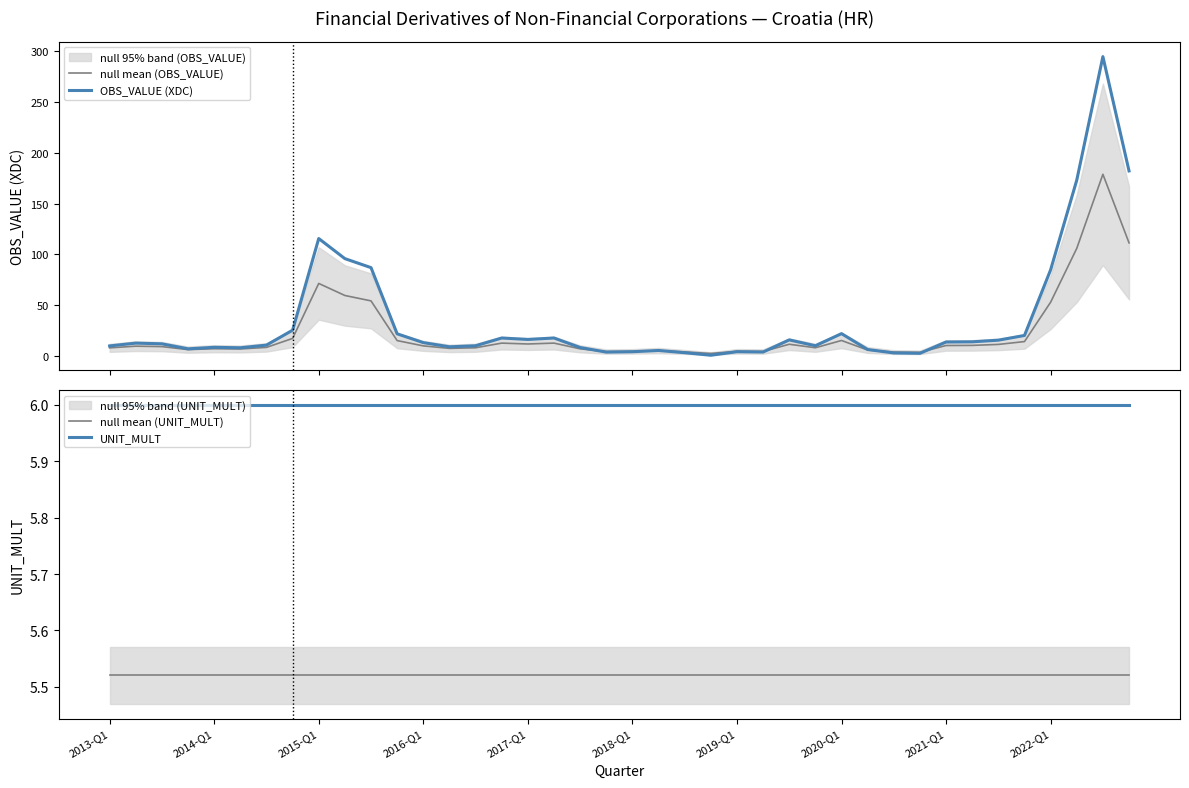

What is the total value across all series at 10?

152.6